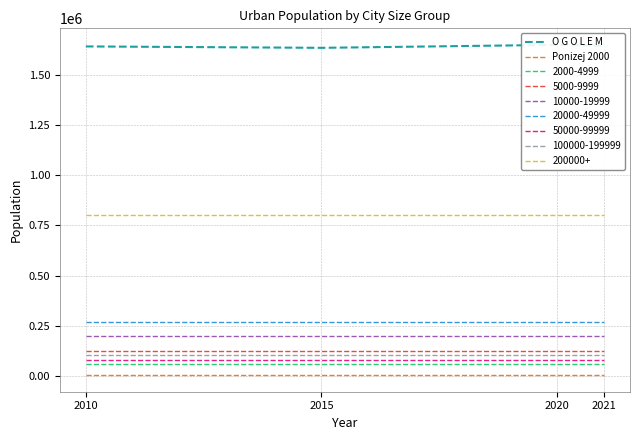

How many data points does each series have?

4